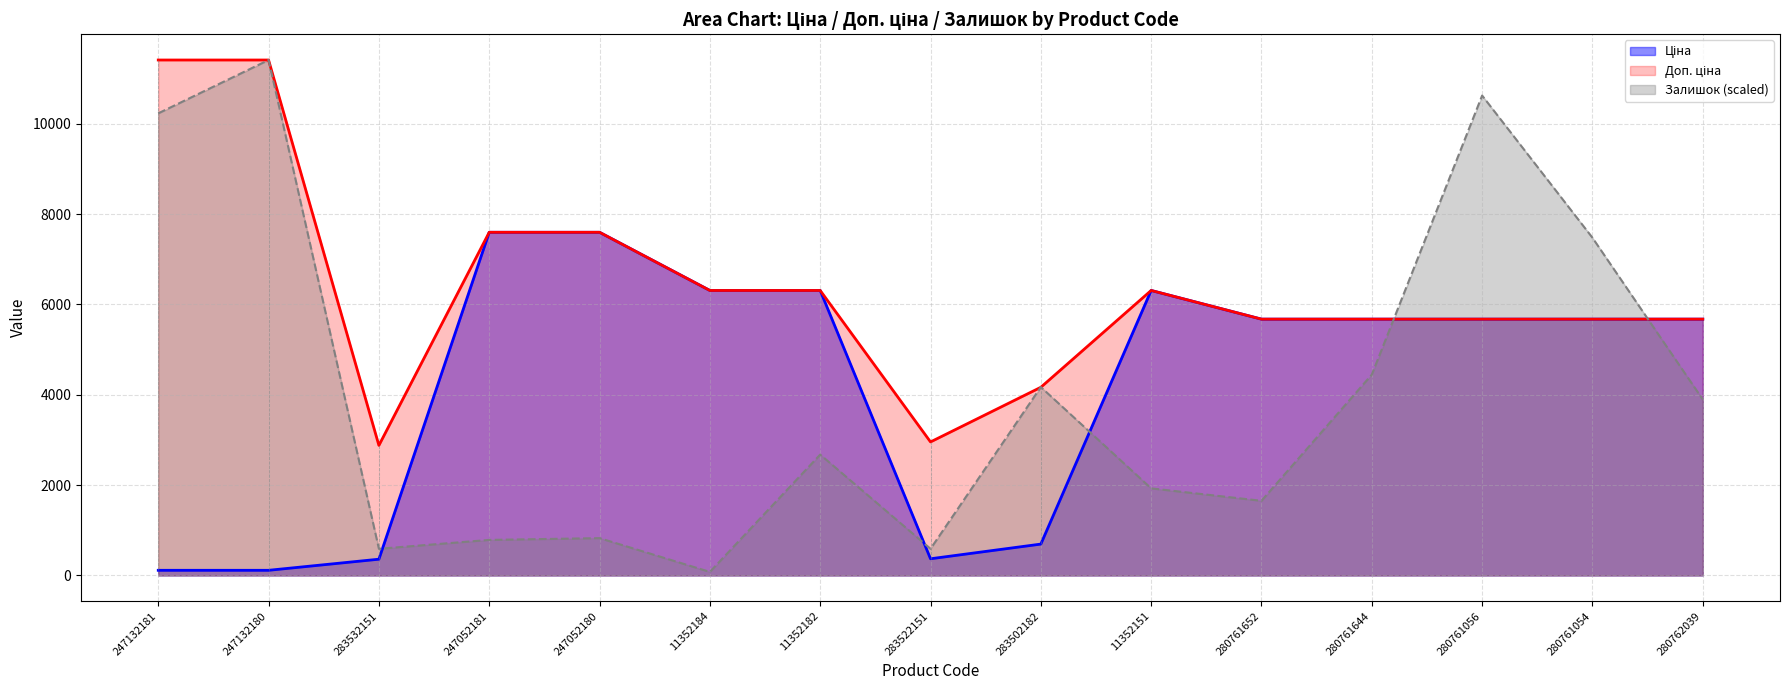

What is the value of the Ціна point at the 12th from the left?

5673.8